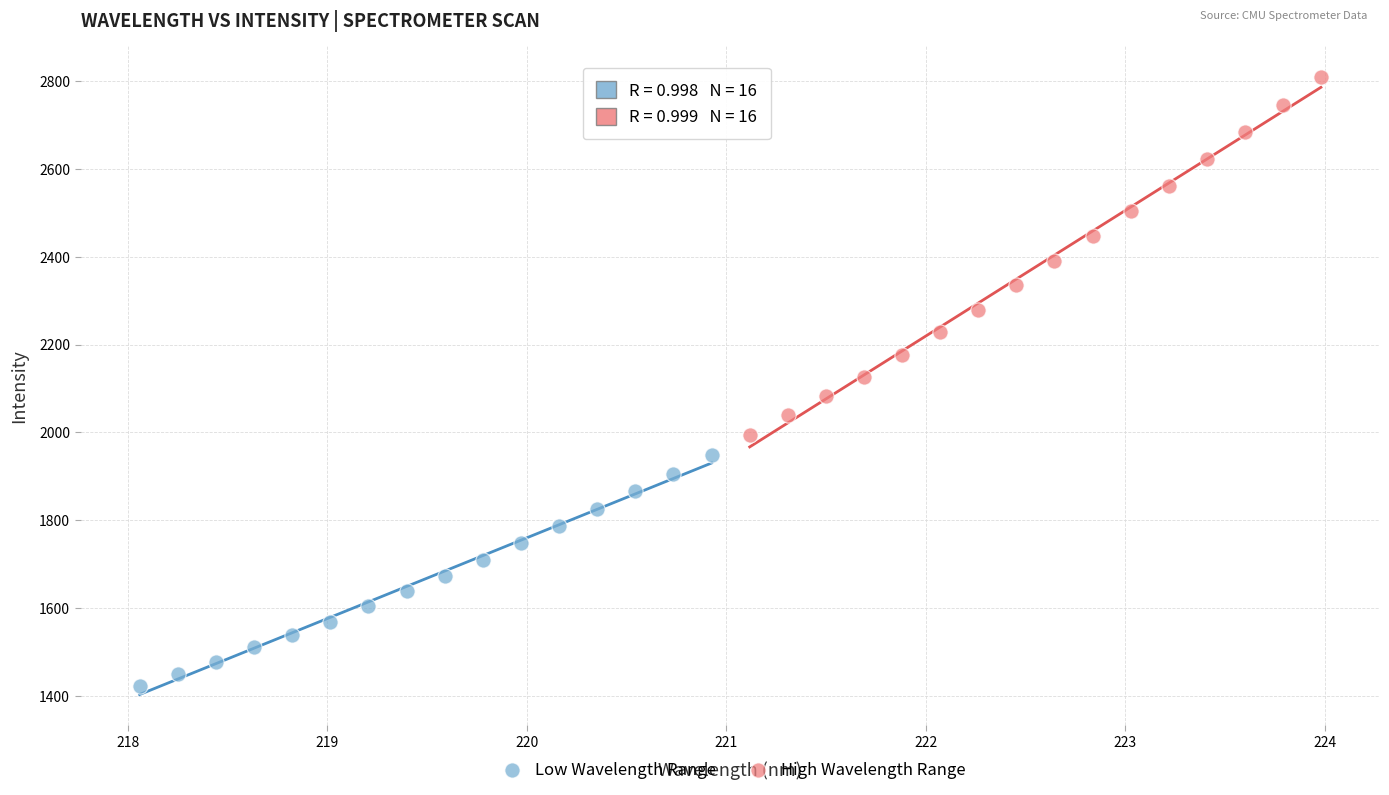

Which series contains the highest Y value?

High Wavelength Range